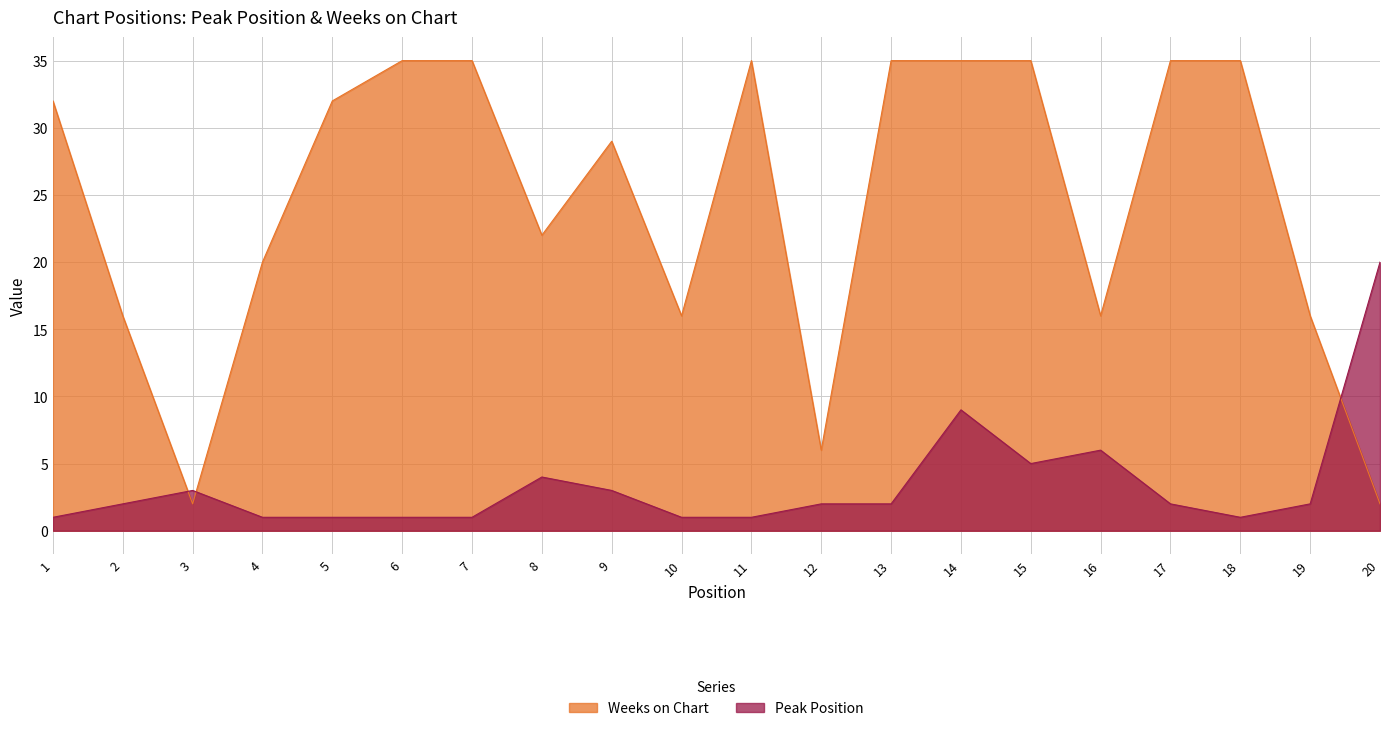

The Weeks on Chart series shows 29 at 9. True or false?

True